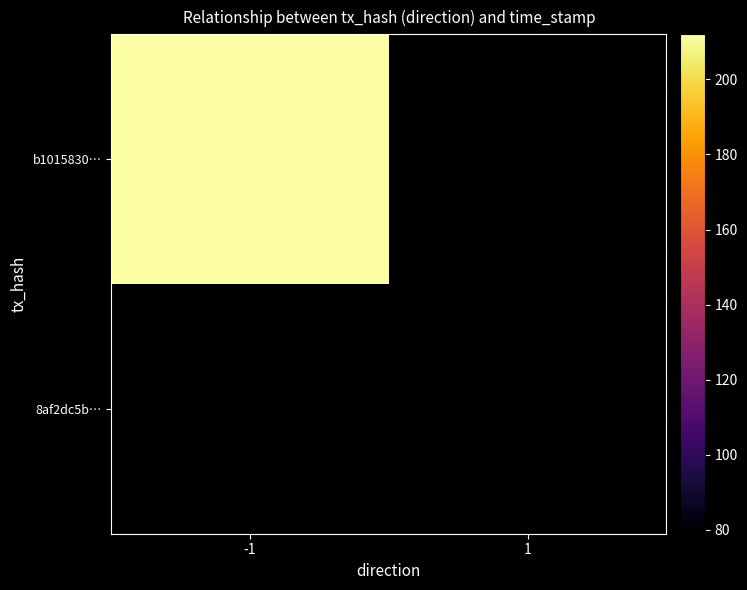

Rank the series by their maximum value, from lowest to highest.

8af2dc5b6ec37d55e21edf6ab85557f699a7a3a, b101583029ddac460c24e1bf0af7f0ef37c179d